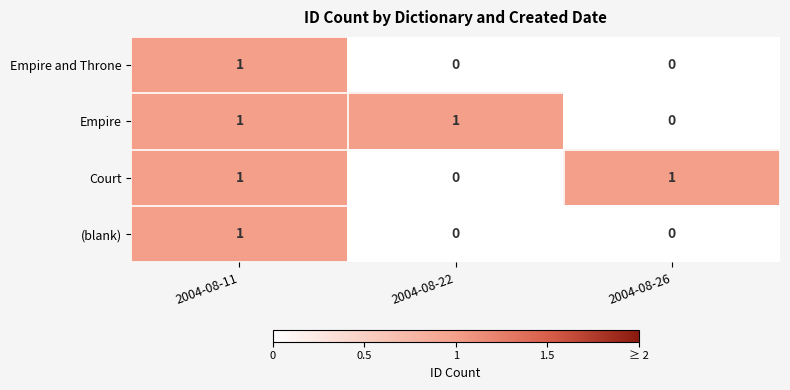

The Empire series shows 0 at 2004-08-26. True or false?

True